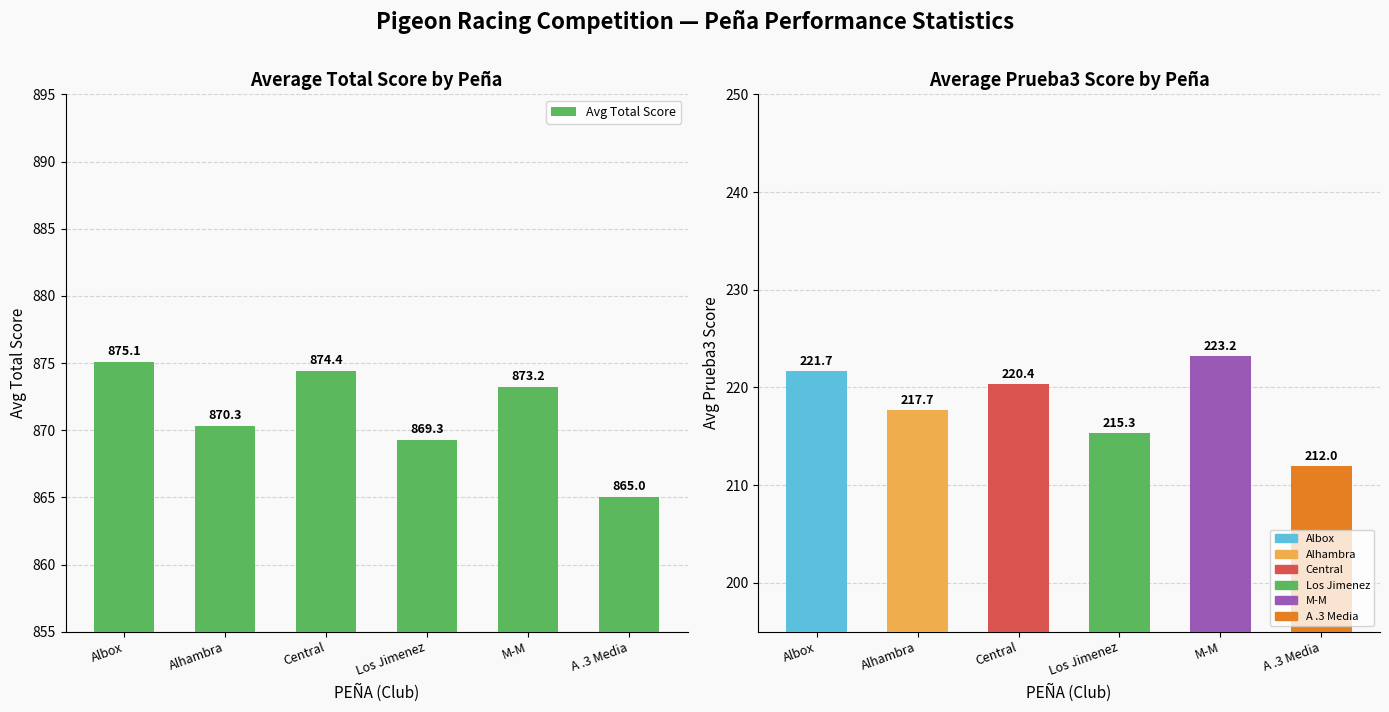

Which series has the largest range (max minus min)?

Avg Prueba3 Score